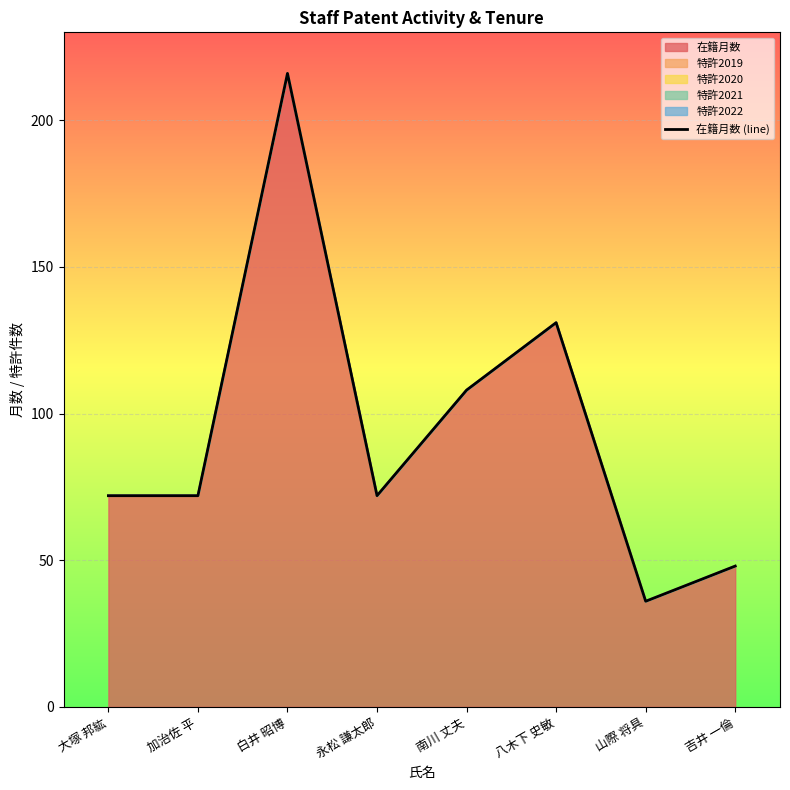

Where is the data nearest to the value 126?

八木下 史敏